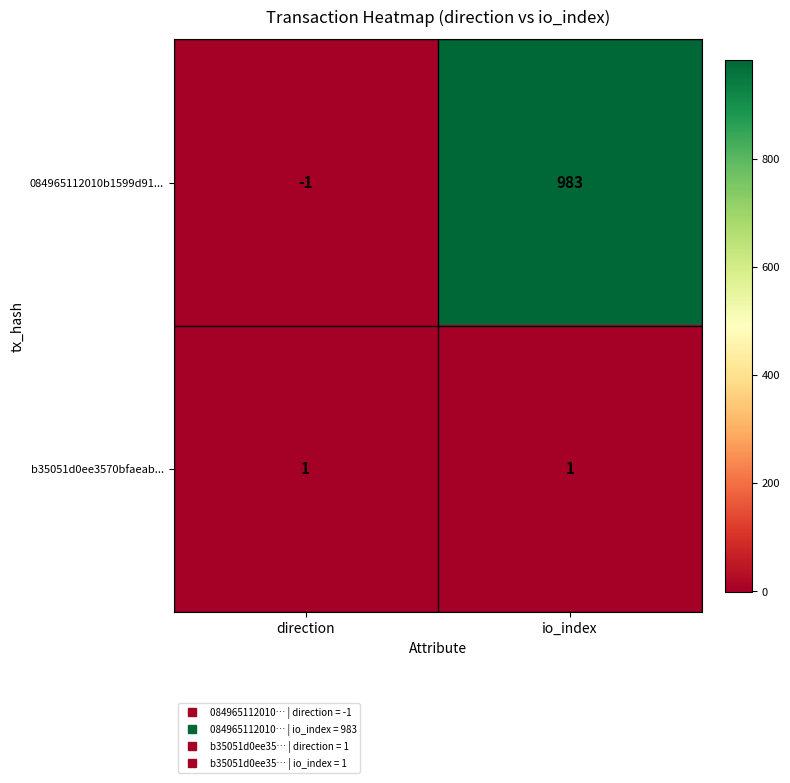

Which series has the largest range (max minus min)?

084965112010b1599d91...